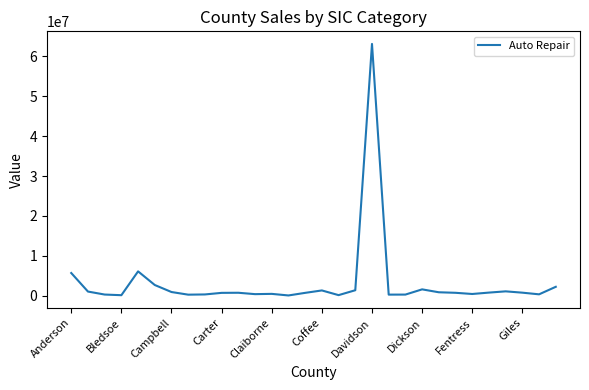

What is the maximum value shown in the chart?

63156125